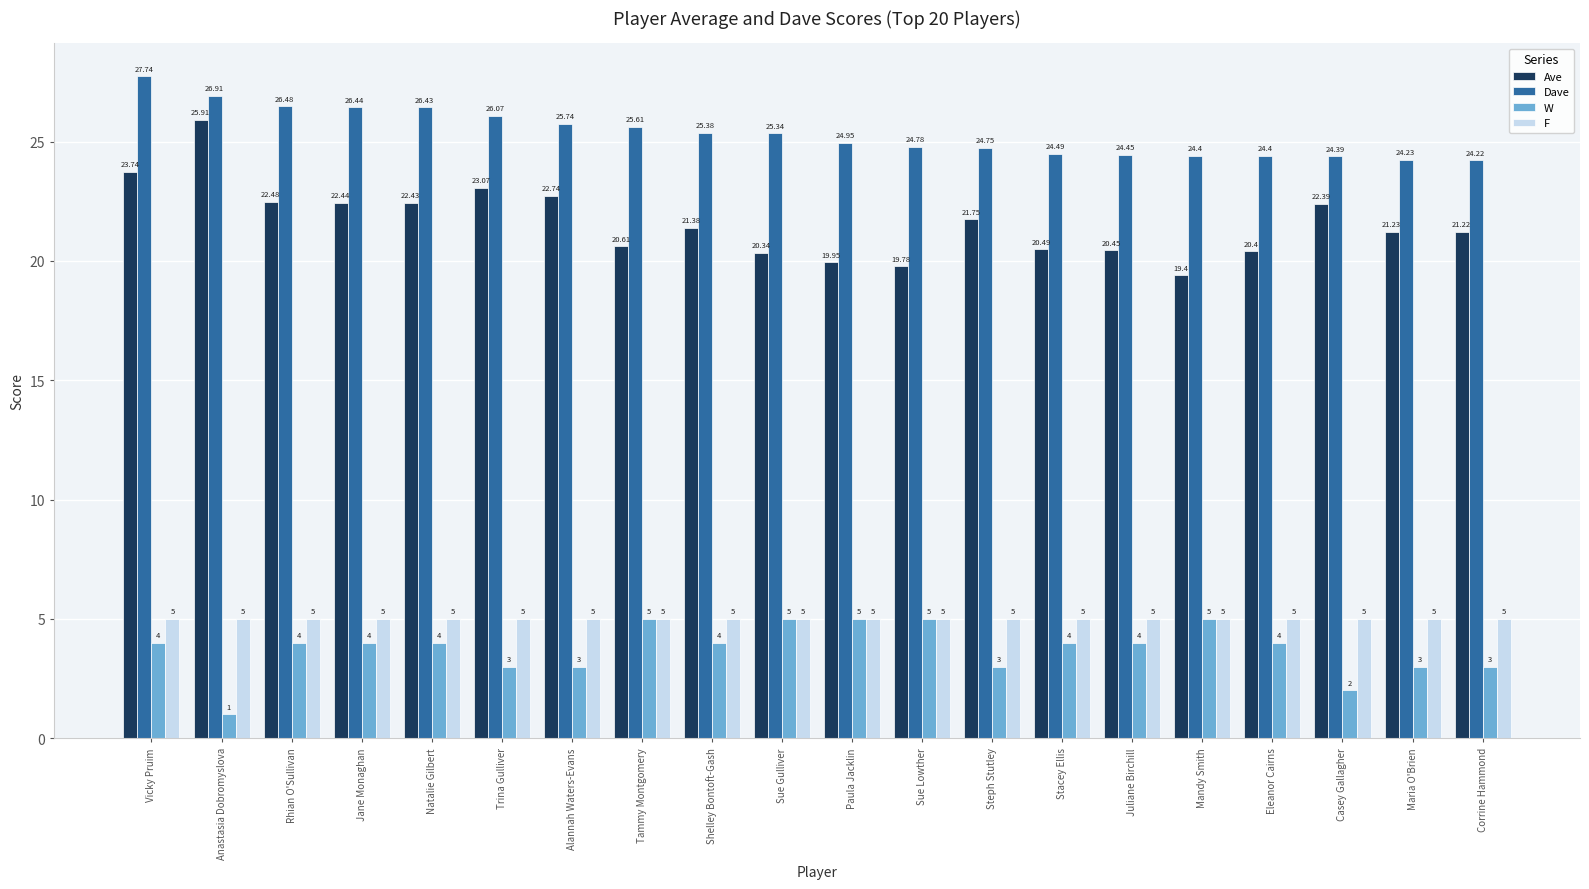

At Corrine Hammond, list the series in order from largest to smallest.

Dave, Ave, F, W